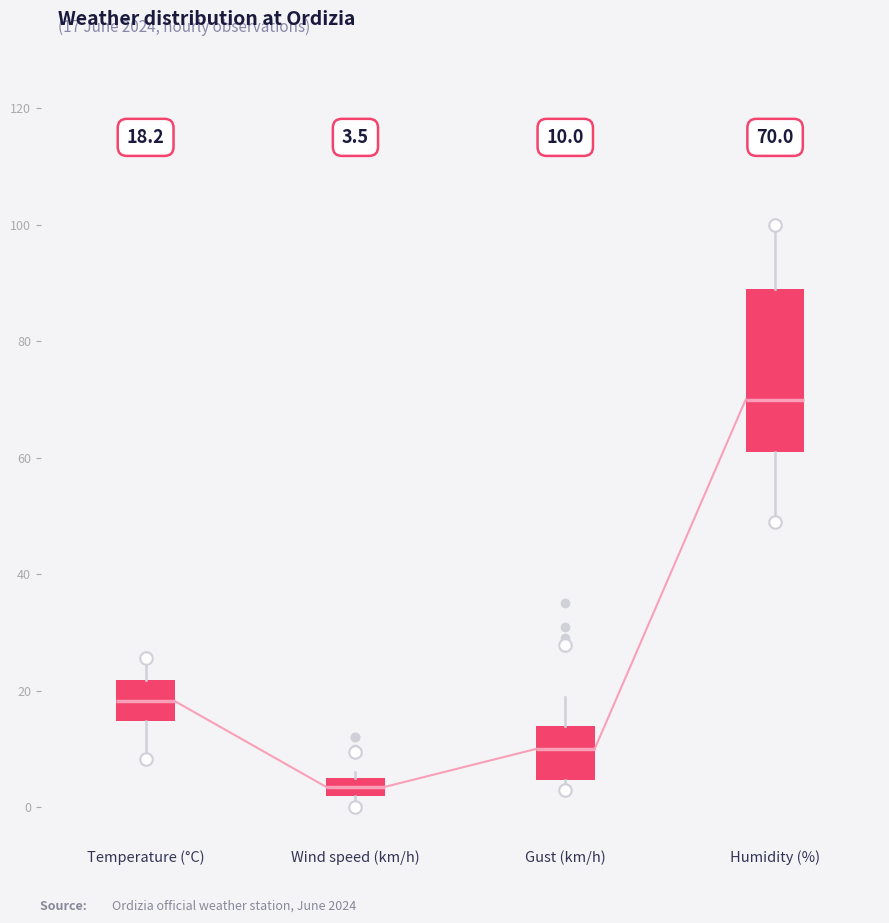

Which box has the lowest median line?

Wind speed (km/h)